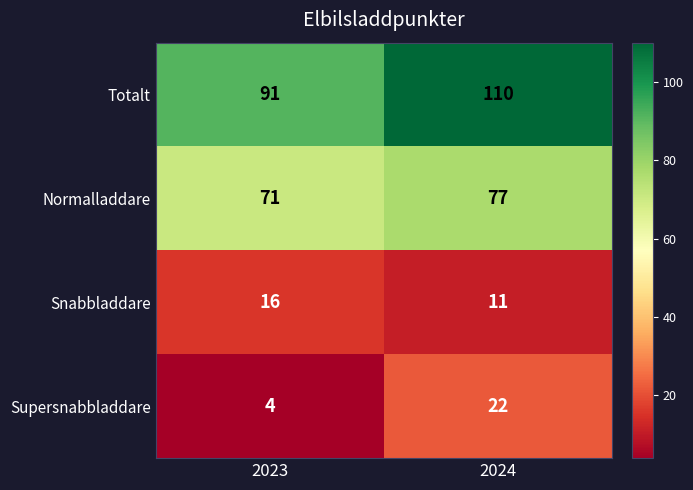

Reading right to left, list all the values displayed in this chart.

Totalt: 110	91
Normalladdare: 77	71
Snabbladdare: 11	16
Supersnabbladdare: 22	4